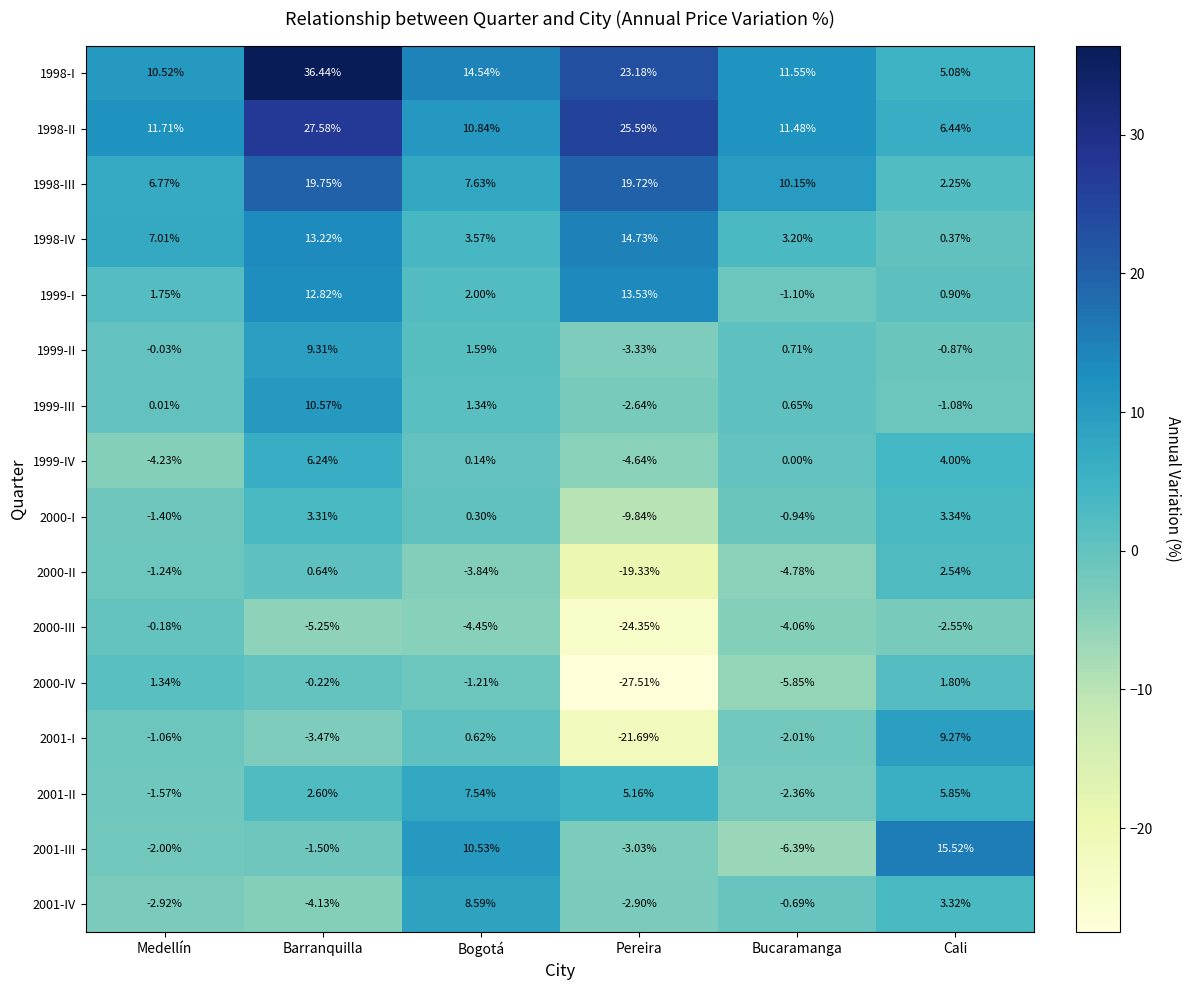

Which category has the highest value across all series?

Barranquilla